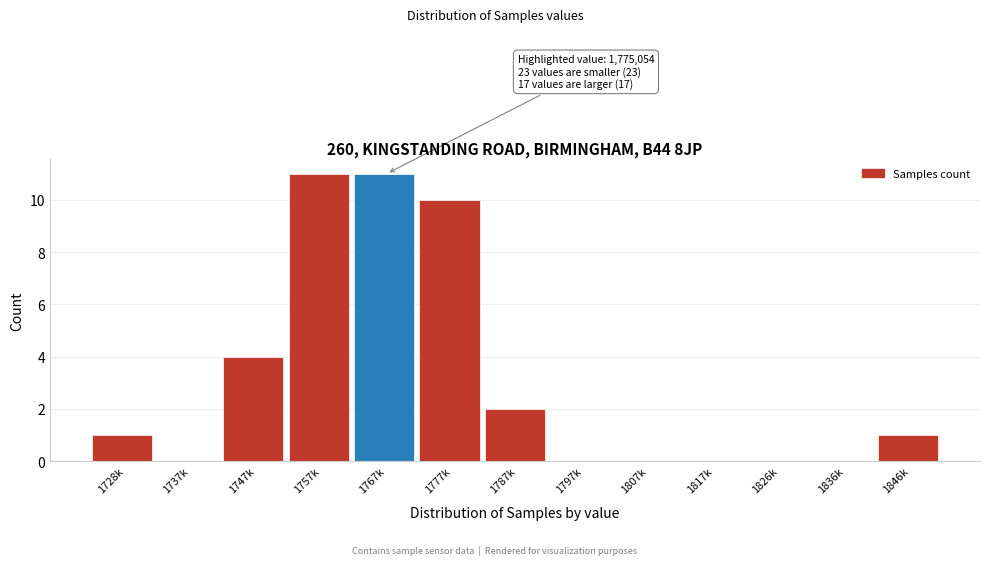

Reading left to right, what are all the values shown in this chart?

1728k=1	1737k=0	1747k=4	1757k=11	1767k=11	1777k=10	1787k=2	1797k=0	1807k=0	1817k=0	1826k=0	1836k=0	1846k=1